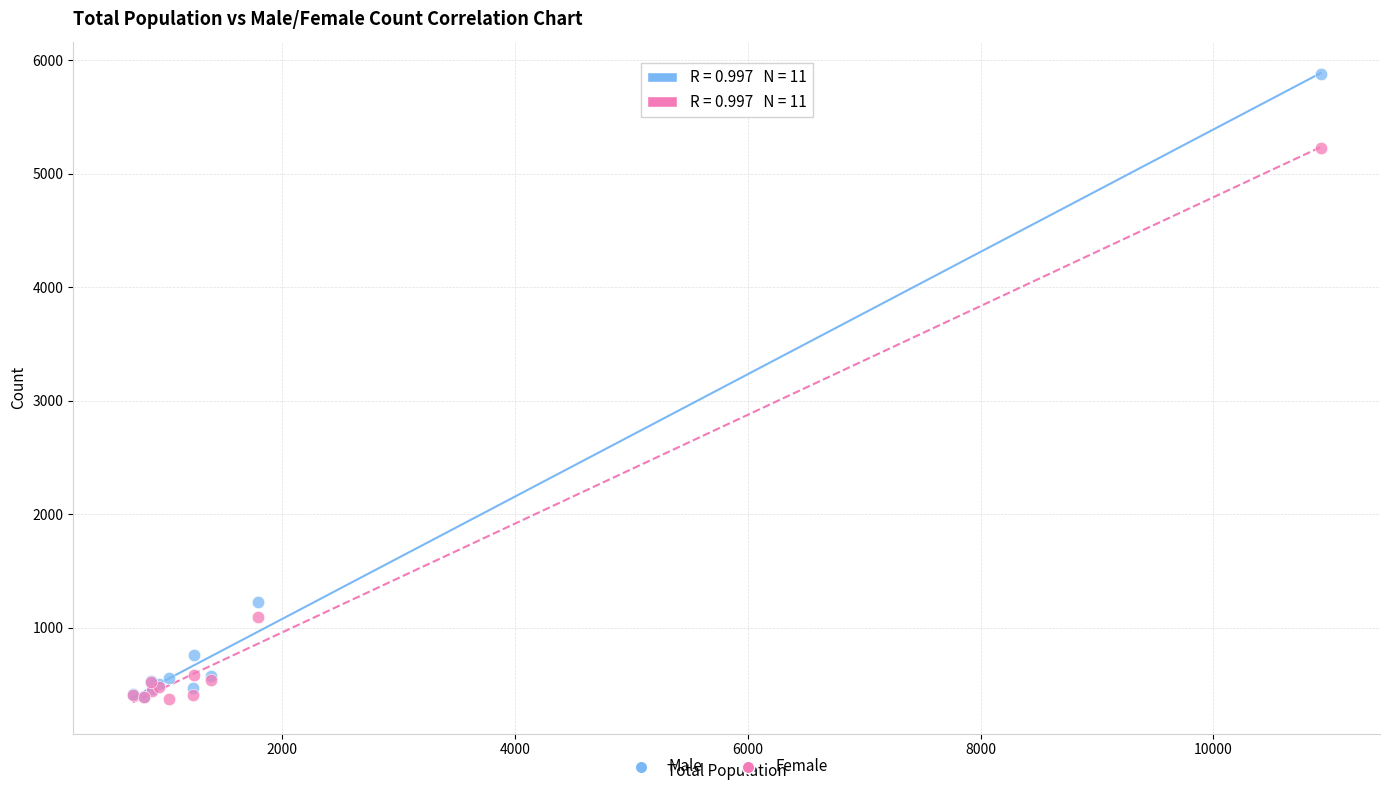

Across all series, what Y value is closest to 3124?

1226